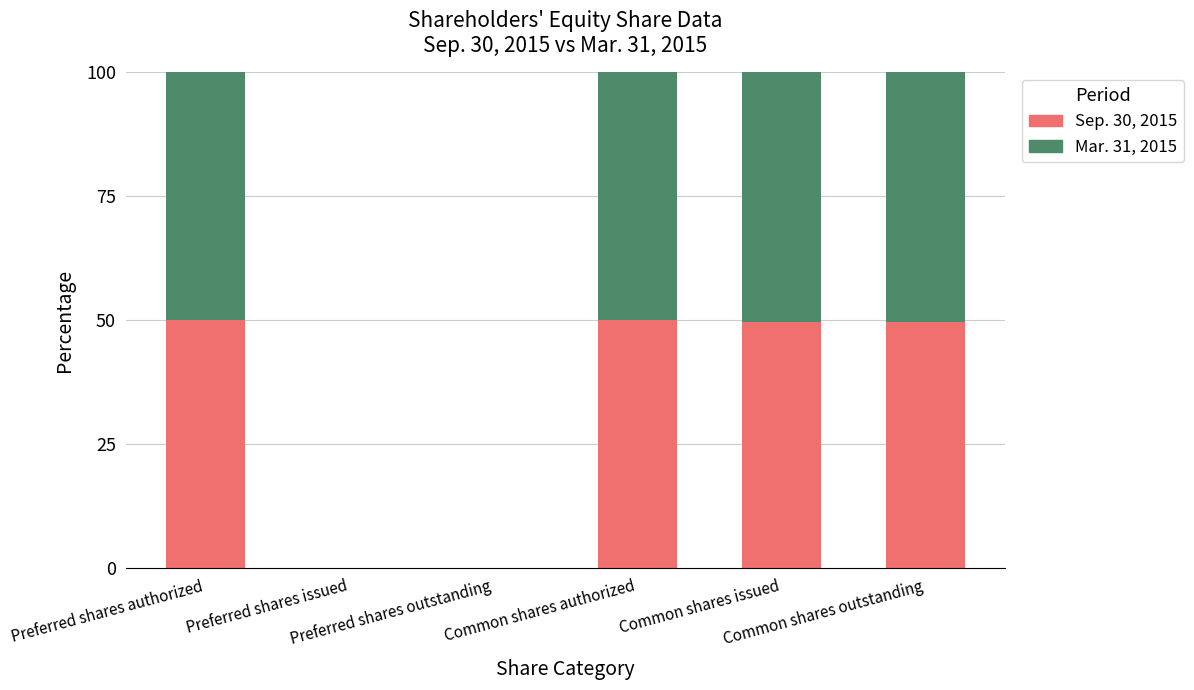

What is the highest value of the Sep. 30, 2015 series?

50.0